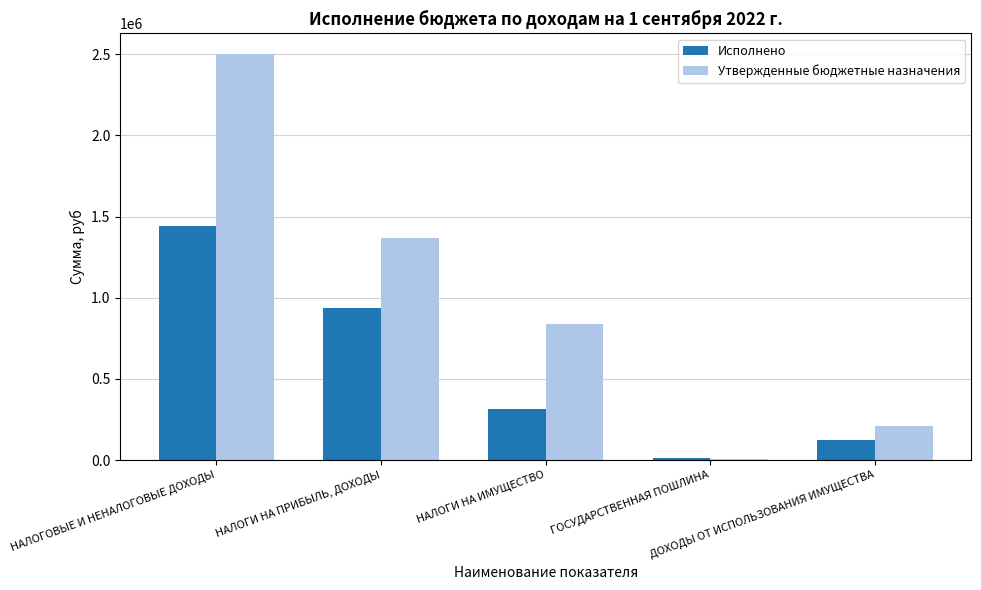

What is the label of the 3rd bar from the right?

НАЛОГИ НА ИМУЩЕСТВО